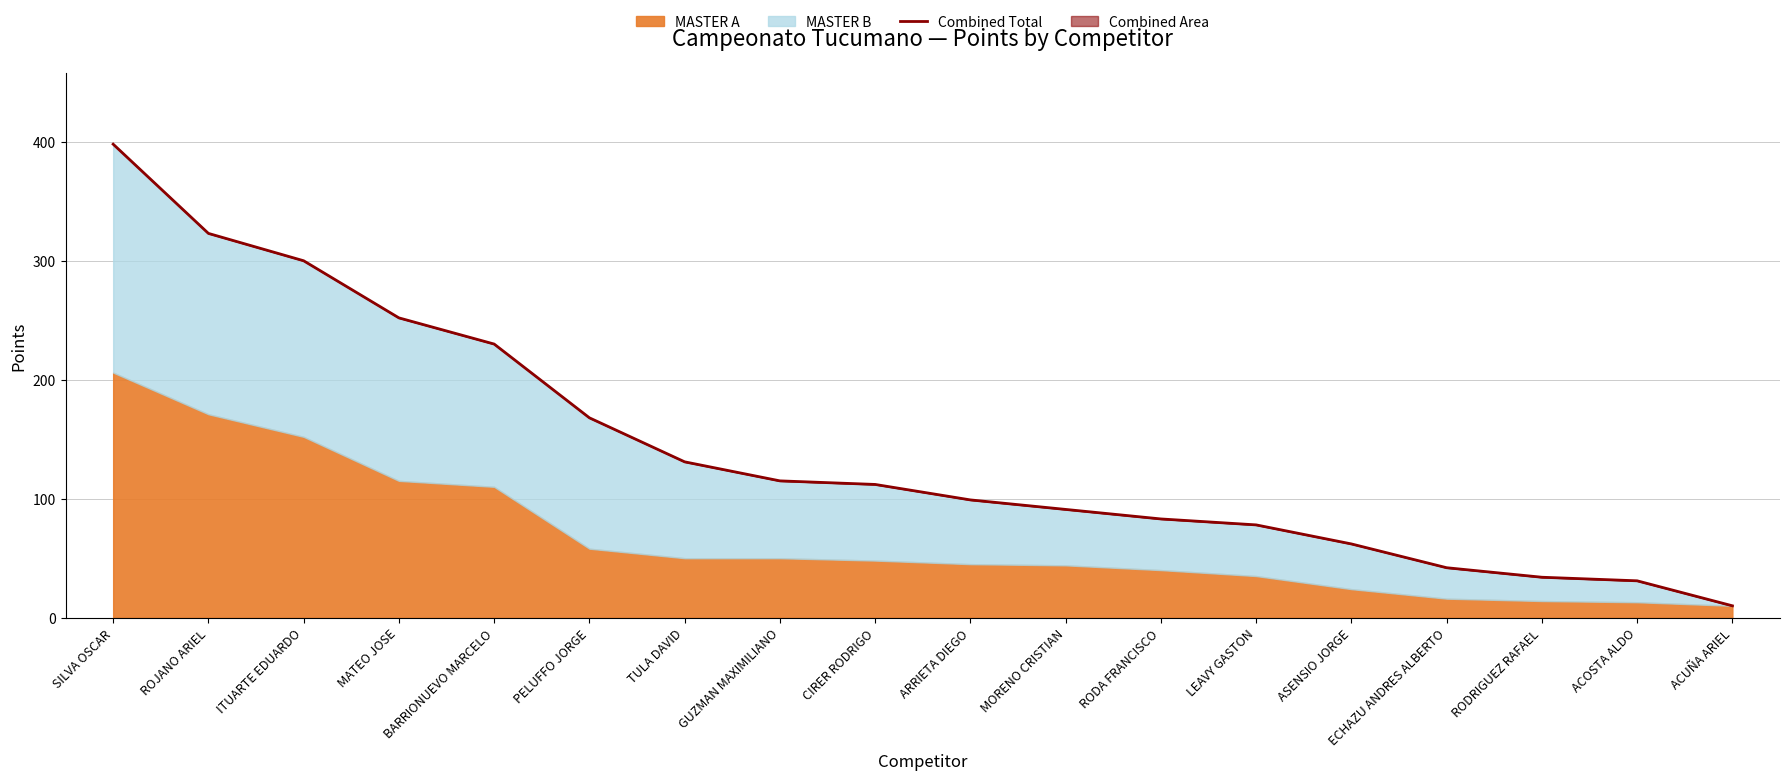

Between ASENSIO JORGE and GUZMAN MAXIMILIANO, which is larger?

GUZMAN MAXIMILIANO